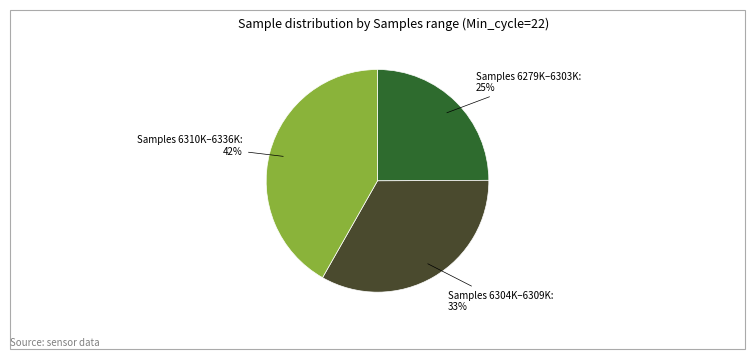

To the nearest percent, what is the average slice percentage?

33%